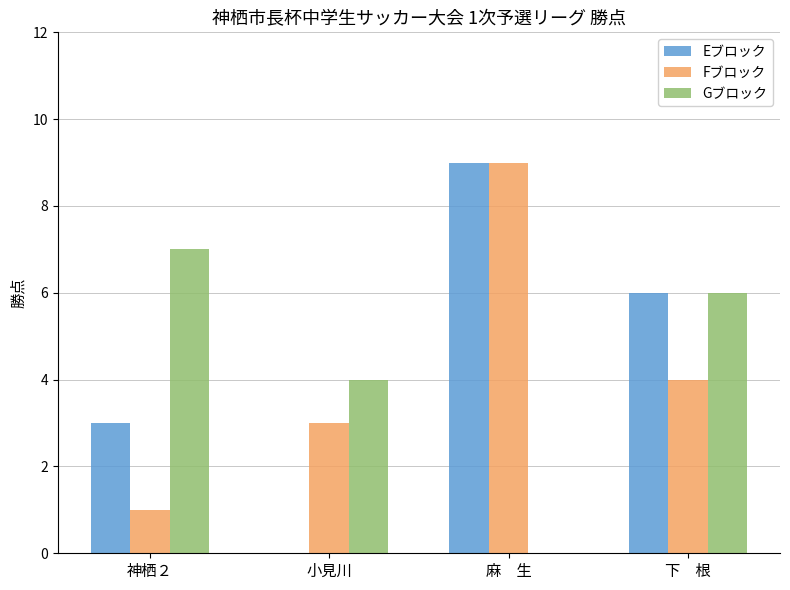

How many categories are shown in the chart?

4